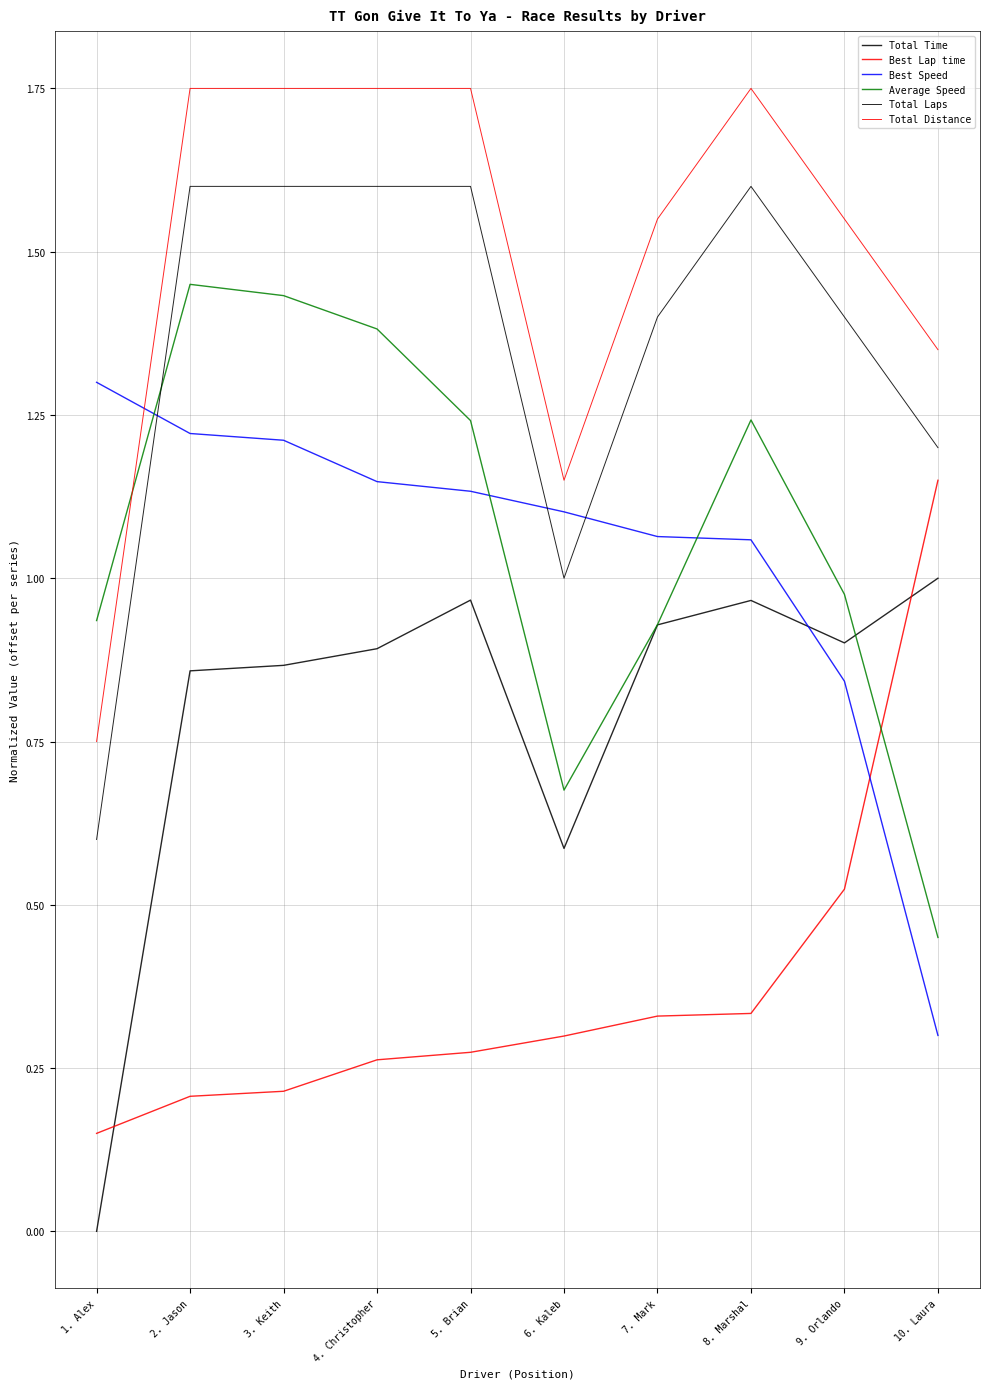

Is this an area chart (filled region under the line)?

No